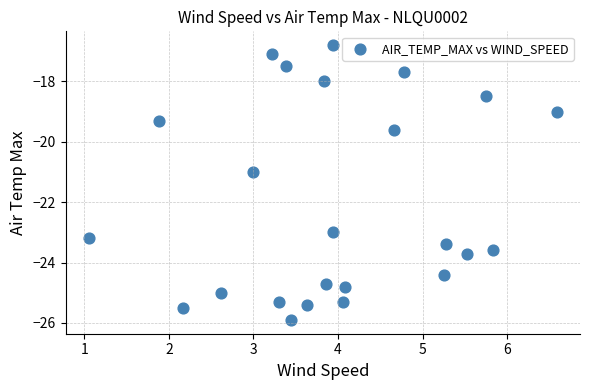

What is the range of X values (max minus min)?

5.5